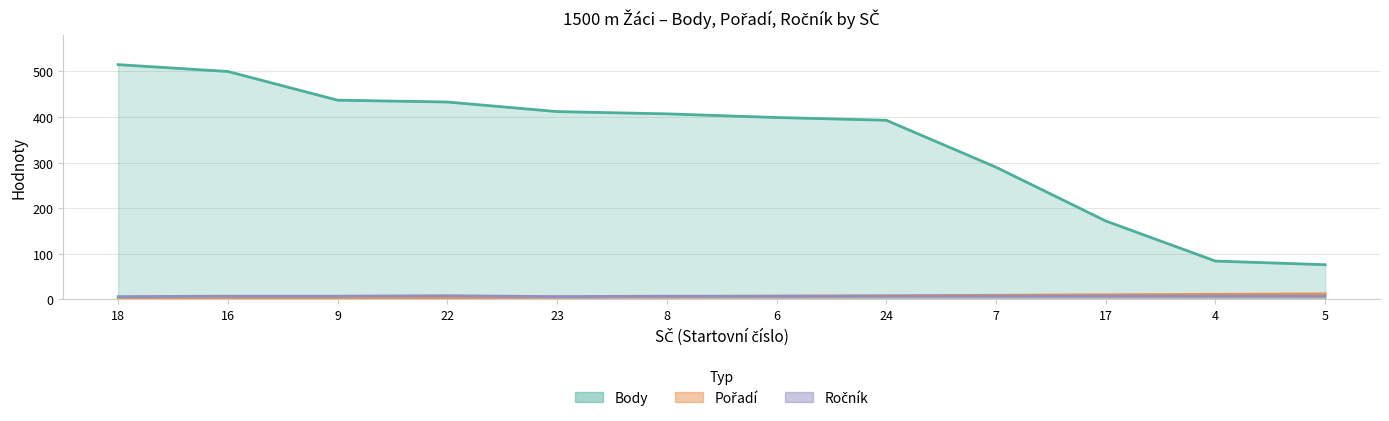

List the series in order of their peak value, lowest first.

Ročník, Pořadí, Body